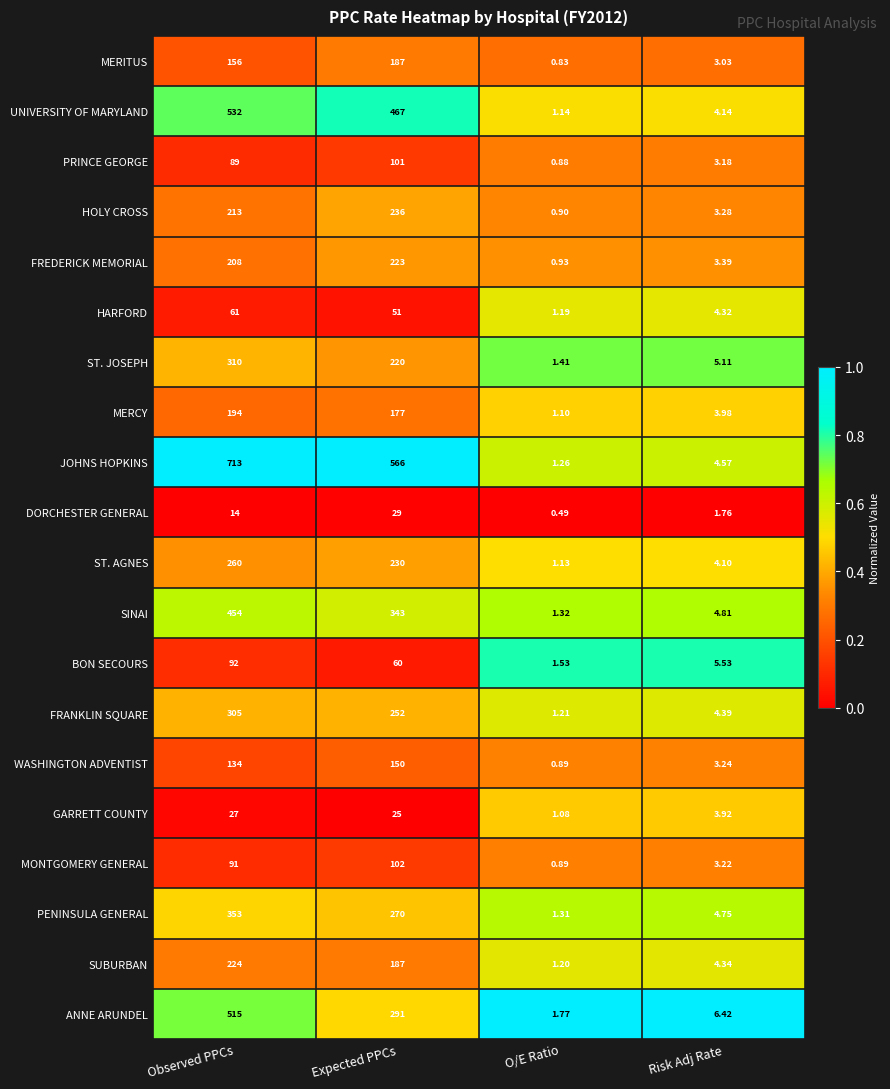

At how many categories does at least one series exceed 0?

4